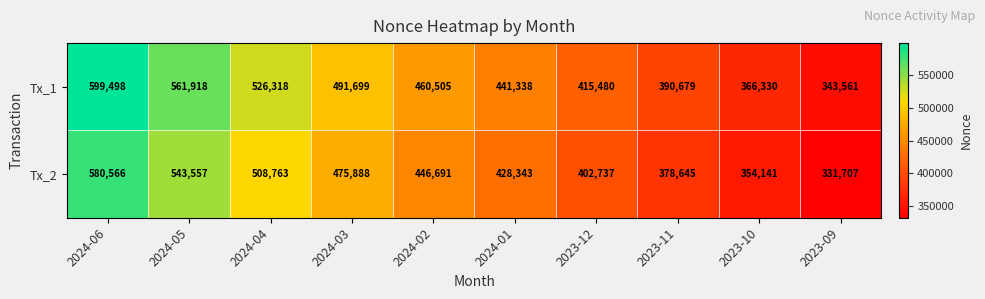

Which series has the largest total across all categories?

Tx_1